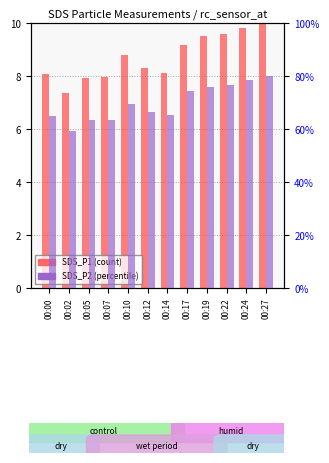

Which series has the widest spread of values?

SDS_P1